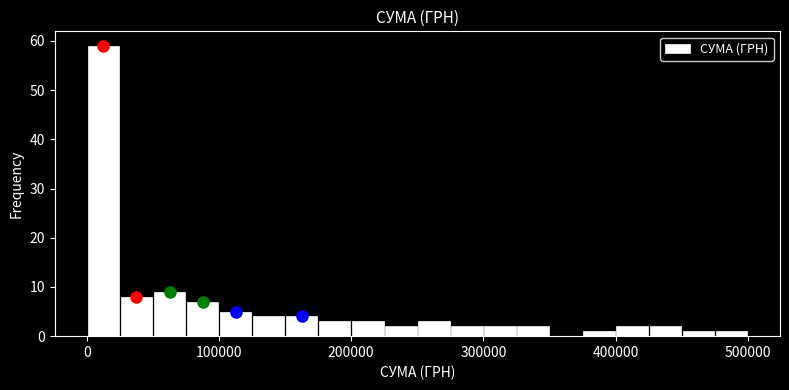

Read against the x-axis, roughly where is the centre of the tallest bar?

10000